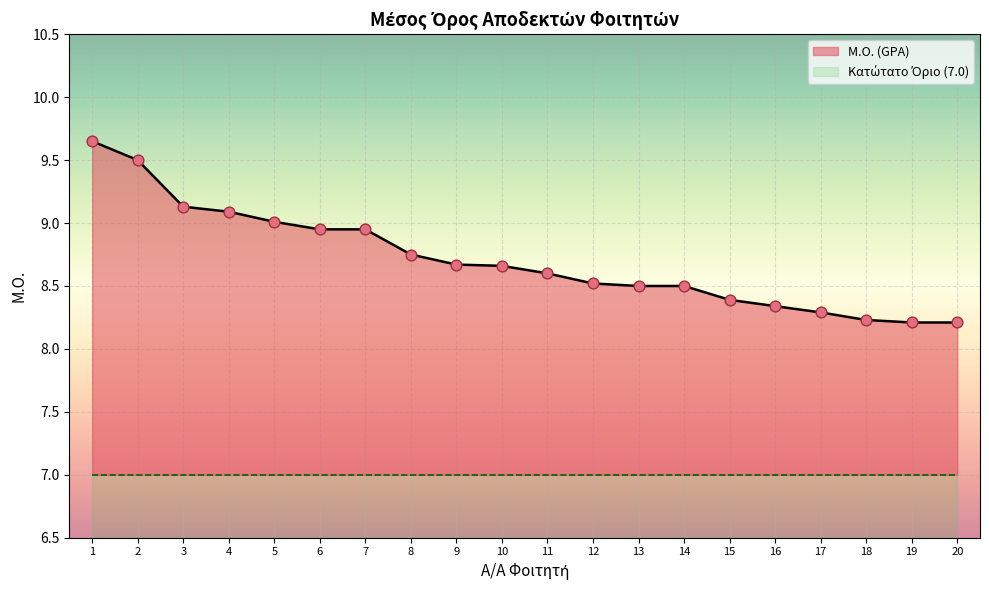

What is the ratio of the value at 14 to the value at 7?

0.9